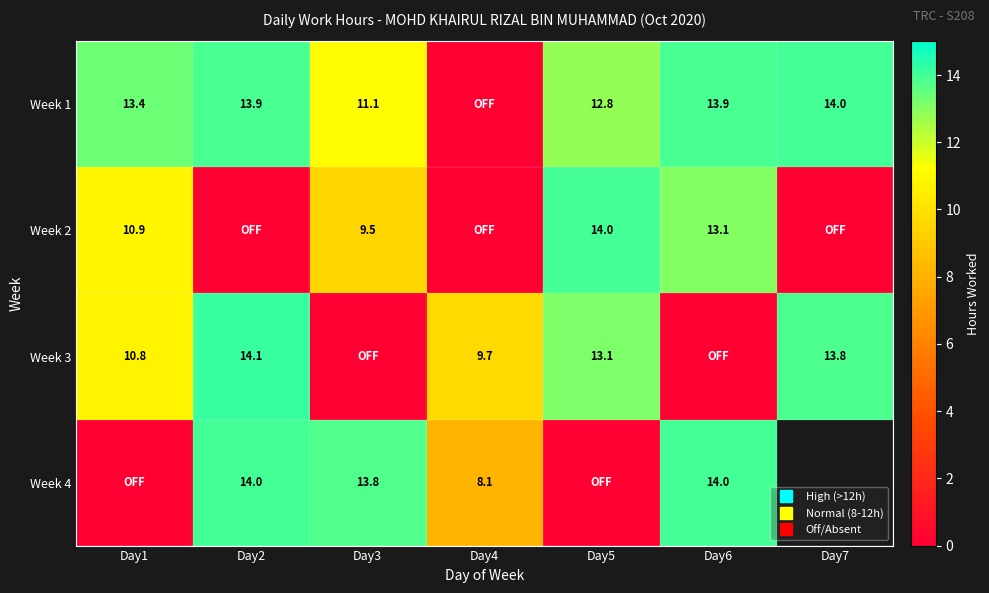

What is the total value across all series at Day3?

34.4